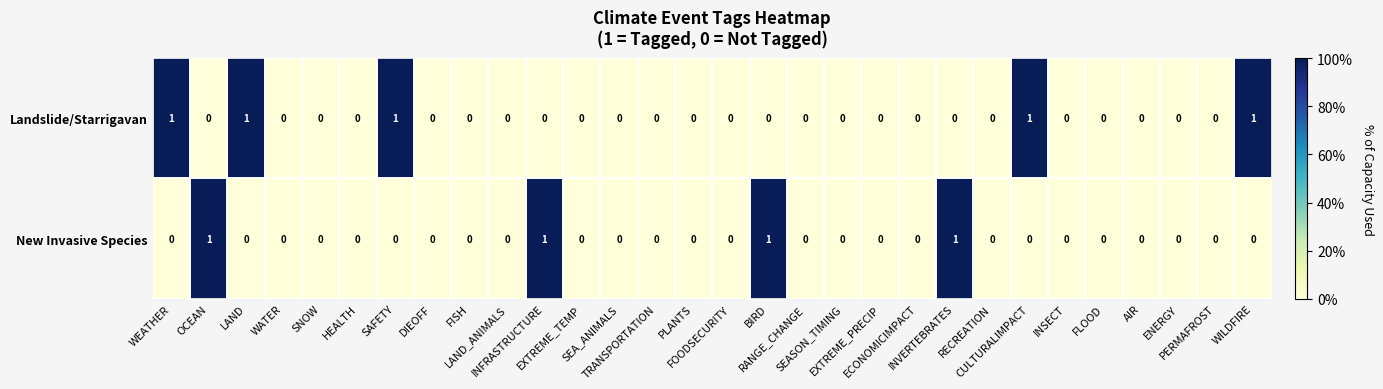

How many data points does each series have?

30